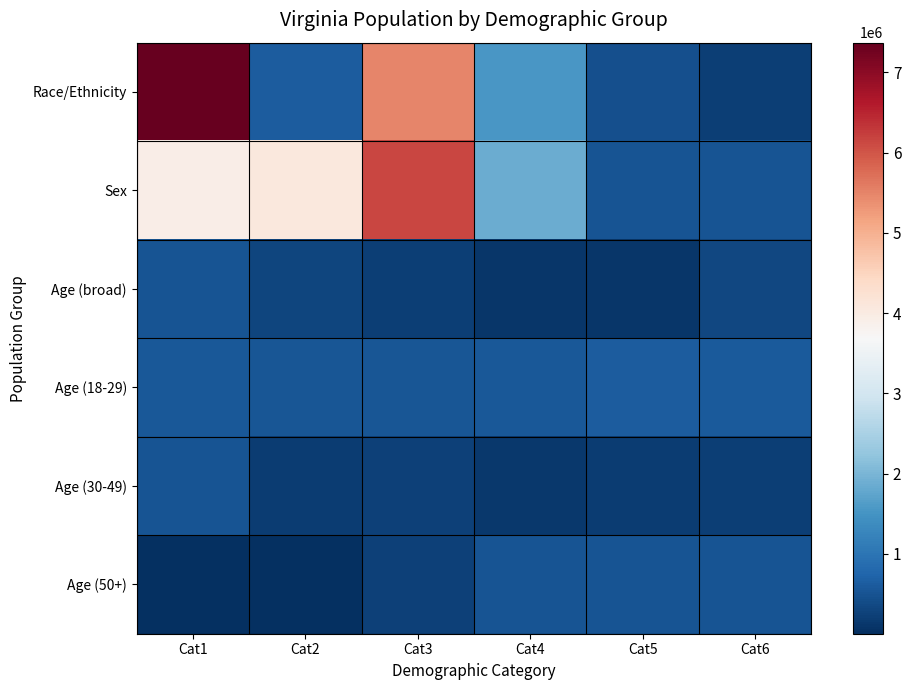

Reading left to right, extract all data points from this chart.

Race/Ethnicity: Cat1=7369199	Cat2=631825	Cat3=5486852	Cat4=1551399	Cat5=439890	Cat6=233400
Sex: Cat1=3925983	Cat2=4075041	Cat3=6147347	Cat4=1853677	Cat5=509625	Cat6=511849
Age (broad): Cat1=511246	Cat2=320957	Cat3=230008	Cat4=117445	Cat5=114918	Cat6=339728
Age (18-29): Cat1=564342	Cat2=526077	Cat3=540063	Cat4=568865	Cat5=621155	Cat6=592845
Age (30-49): Cat1=512595	Cat2=186629	Cat3=255740	Cat4=138154	Cat5=182148	Cat6=229502
Age (50+): Cat1=29225	Cat2=5980	Cat3=254278	Cat4=509625	Cat5=511849	Cat6=511246